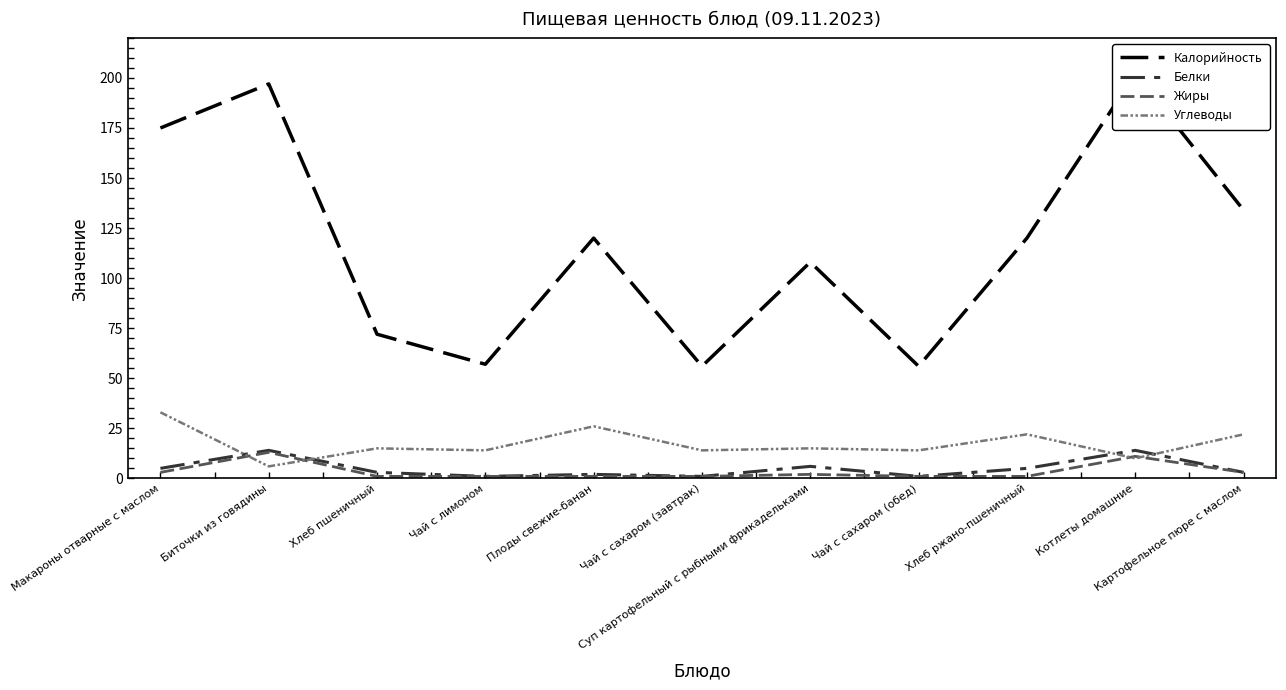

True or false: Углеводы and Белки cross at least once.

True